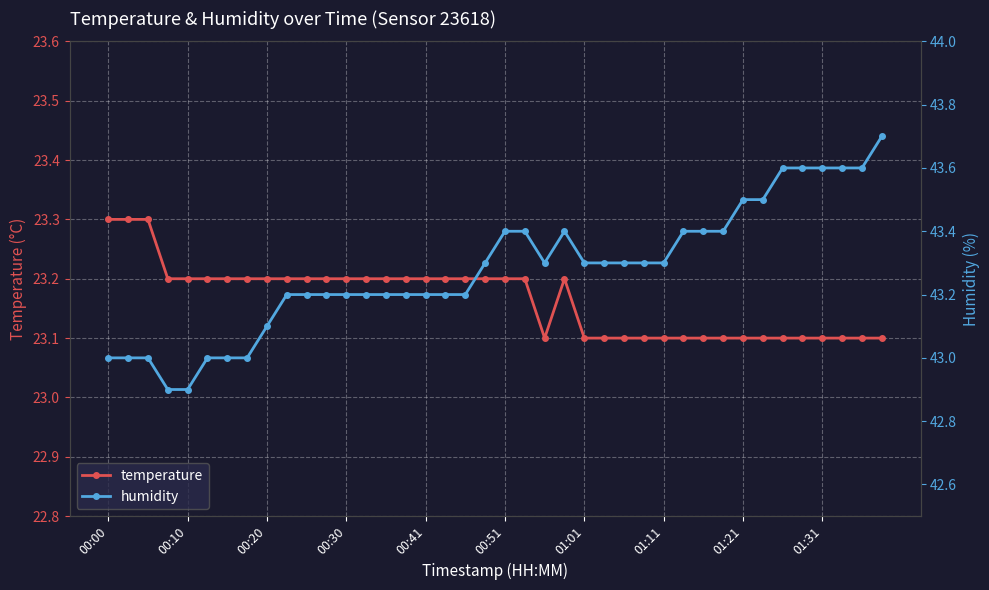

Between 19 and 38, which is larger?

19